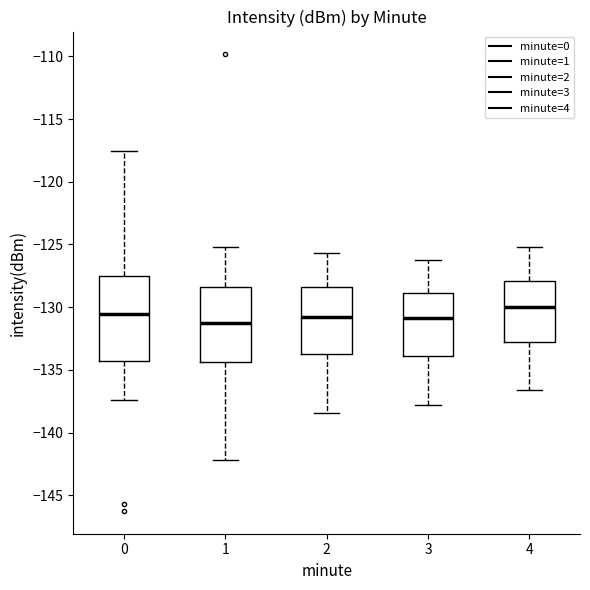

Where does the upper whisker of the box at x = 4 end on the y-axis? The values are not printed on the chart, so give them approximately, as read against the axis.

-125.0